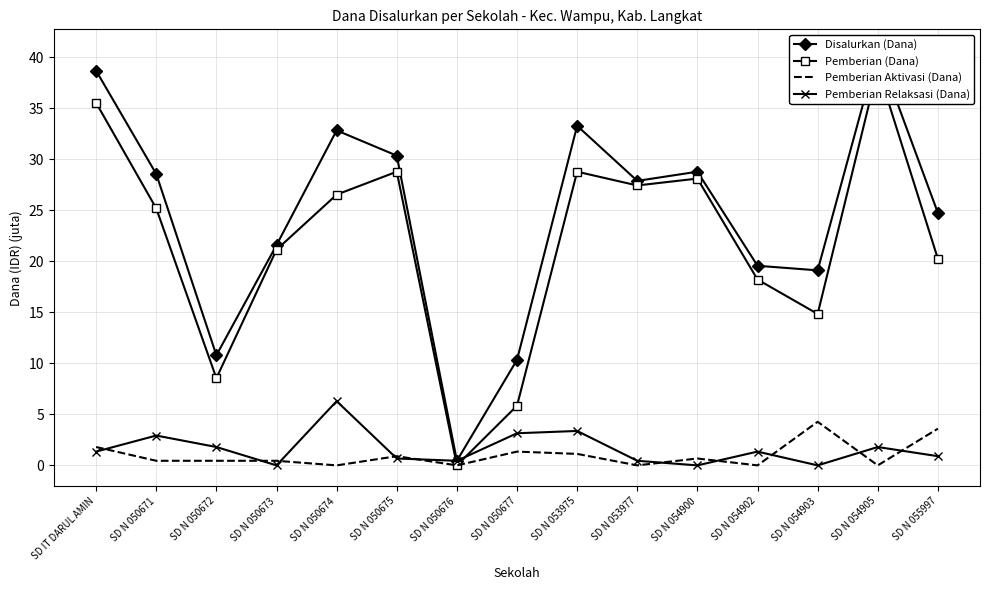

Where is the first local minimum for Disalurkan (Dana)?

SD N 050672